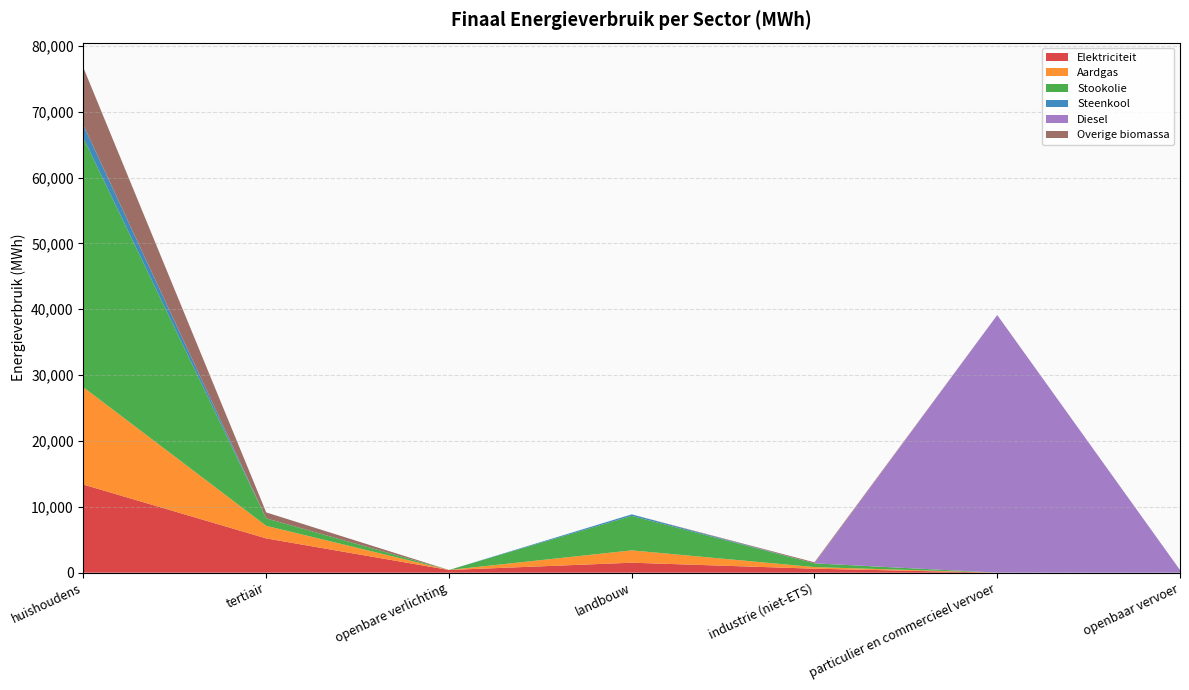

Reading right to left, what are all the values shown in this chart?

Elektriciteit: openbaar vervoer=0.0	particulier en commercieel vervoer=3.3	industrie (niet-ETS)=608.3	landbouw=1518.0	openbare verlichting=413.6	tertiair=5209.3	huishoudens=13378.6
Aardgas: openbaar vervoer=0.0	particulier en commercieel vervoer=5.2	industrie (niet-ETS)=245.8	landbouw=1873.5	openbare verlichting=0.0	tertiair=1909.5	huishoudens=14774.2
Stookolie: openbaar vervoer=0.0	particulier en commercieel vervoer=0.0	industrie (niet-ETS)=566.4	landbouw=5237.6	openbare verlichting=0.0	tertiair=1131.8	huishoudens=37829.2
Steenkool: openbaar vervoer=0.0	particulier en commercieel vervoer=0.0	industrie (niet-ETS)=0.2	landbouw=228.3	openbare verlichting=0.0	tertiair=0.0	huishoudens=1952.8
Diesel: openbaar vervoer=412.7	particulier en commercieel vervoer=39118.0	industrie (niet-ETS)=0.0	landbouw=0.0	openbare verlichting=0.0	tertiair=0.0	huishoudens=0.0
Overige biomassa: openbaar vervoer=0.0	particulier en commercieel vervoer=0.0	industrie (niet-ETS)=155.8	landbouw=0.0	openbare verlichting=0.0	tertiair=905.4	huishoudens=8721.9